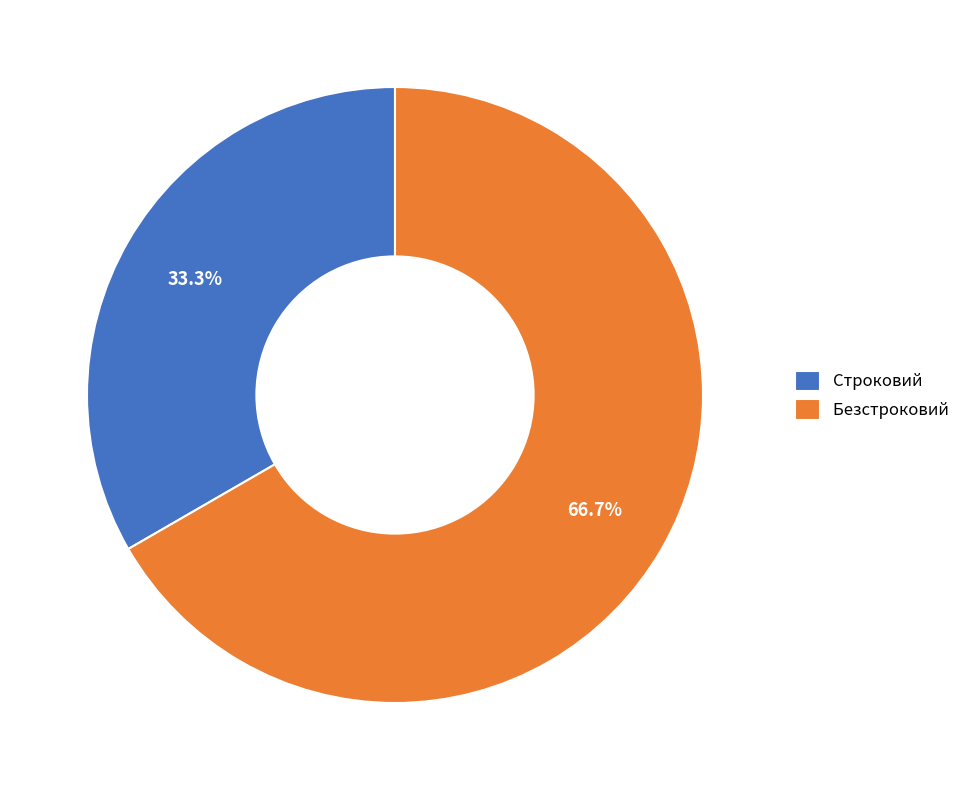

To the nearest percent, what portion does Строковий represent?

33%